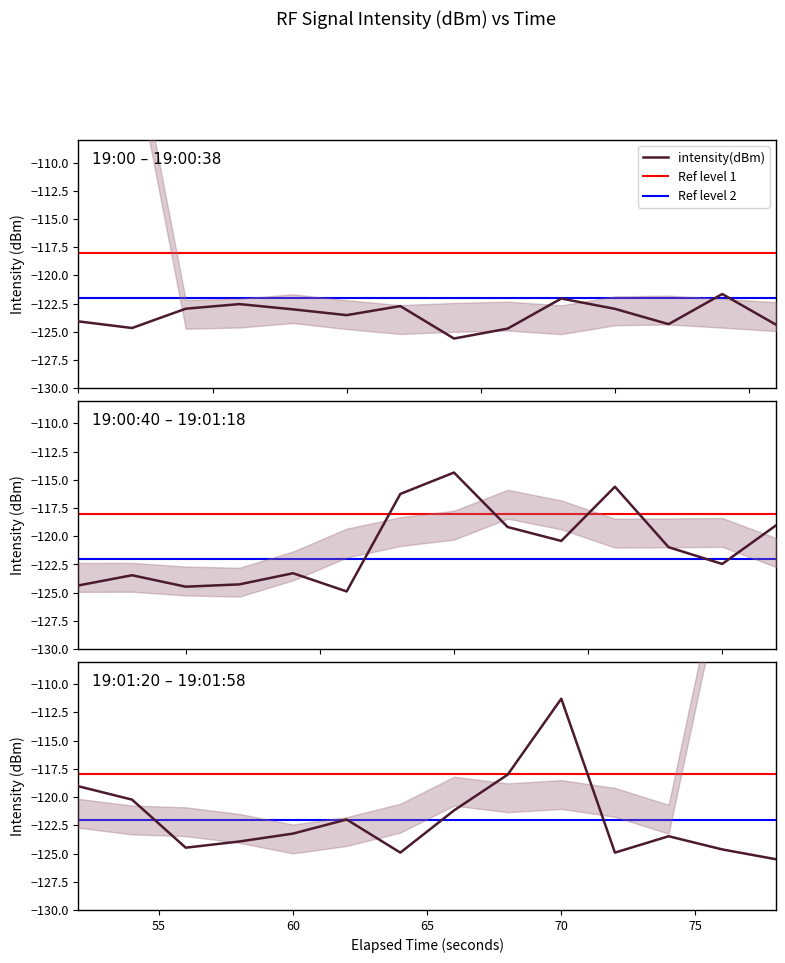

Does the chart display data point markers on the line(s)?

No